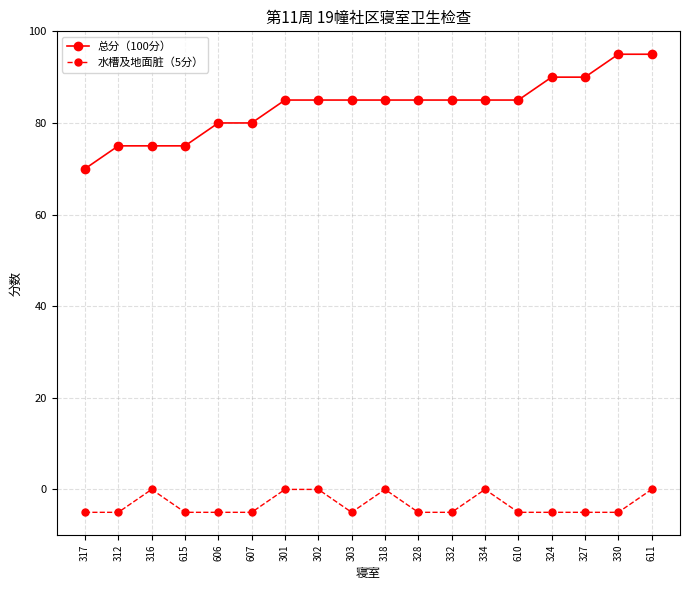

What is the label of the 12th point from the left?

332